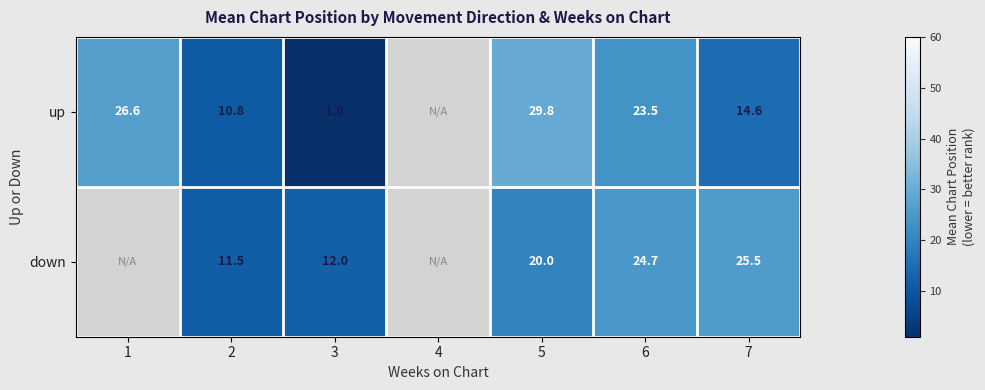

The value of down at 3 is 8.1. True or false?

False